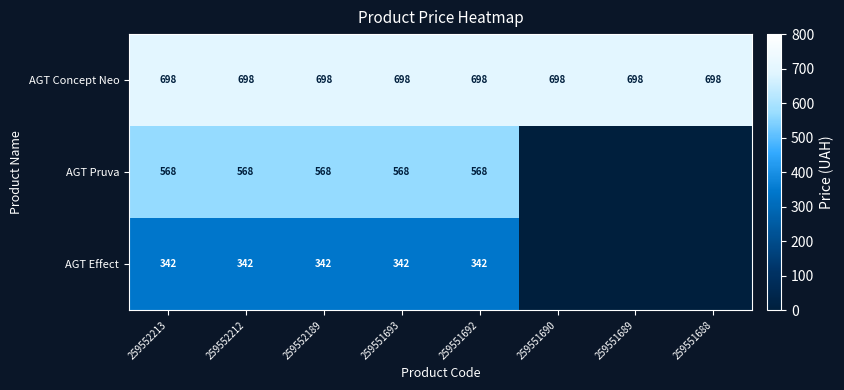

True or false: AGT Concept Neo has a value of 698 at 259551689.

True